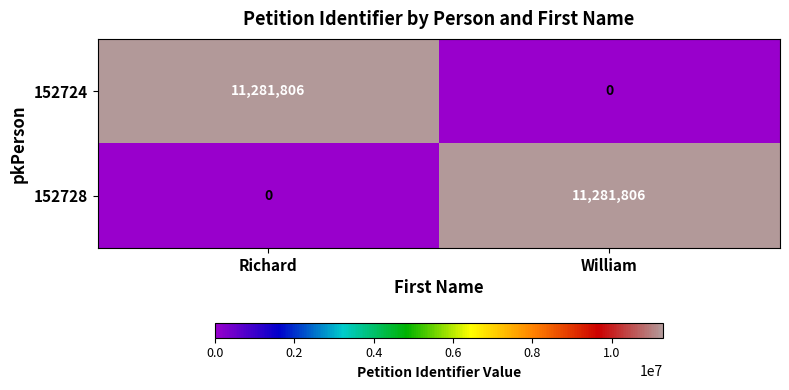

What is the sum of the 152728 values at Richard and William?

11281806